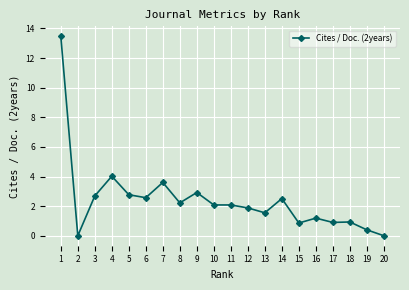

What is the sum of all values?

48.6